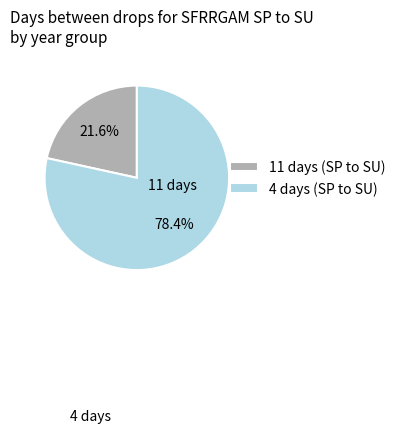

What percentage do 4 days (SP to SU) and 11 days (SP to SU) together represent?

100.0%